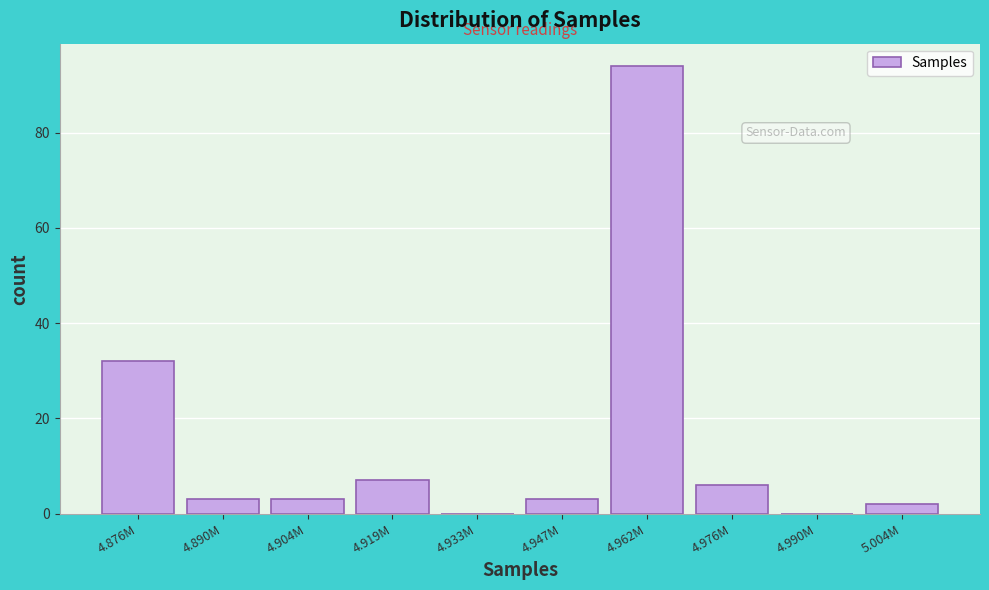

Reading left to right, extract all data points from this chart.

4.876M=32	4.890M=3	4.904M=3	4.919M=7	4.933M=0	4.947M=3	4.962M=94	4.976M=6	4.990M=0	5.004M=2